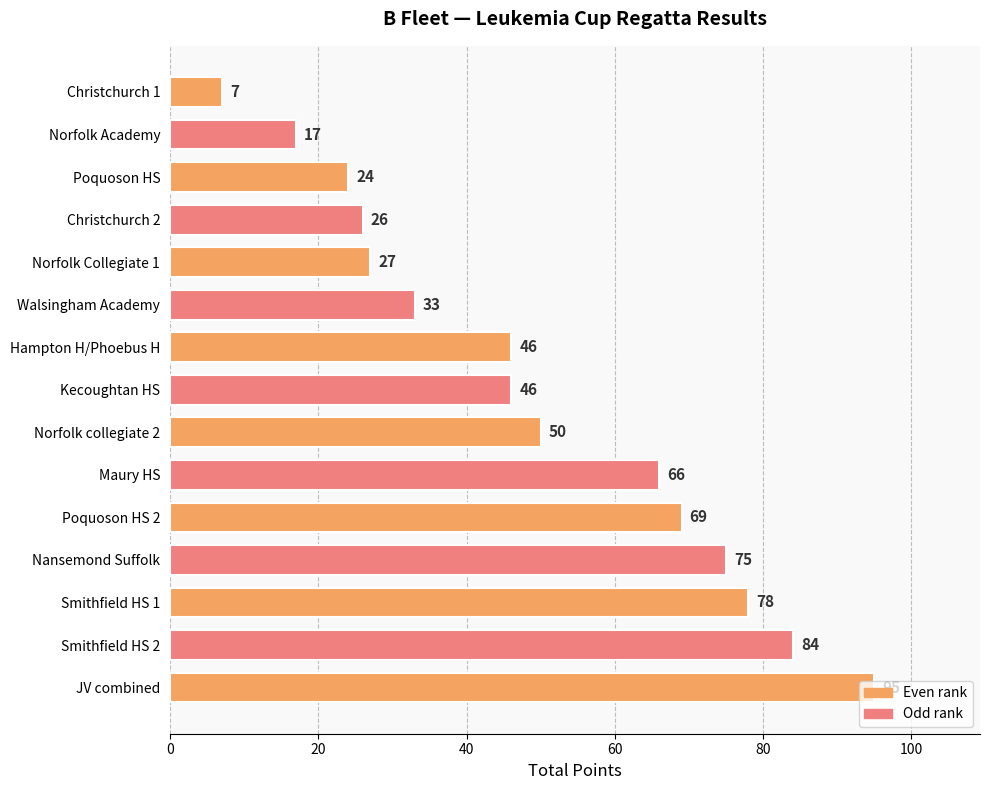

What is the change in value from Norfolk Collegiate 1 to Nansemond Suffolk?

+48